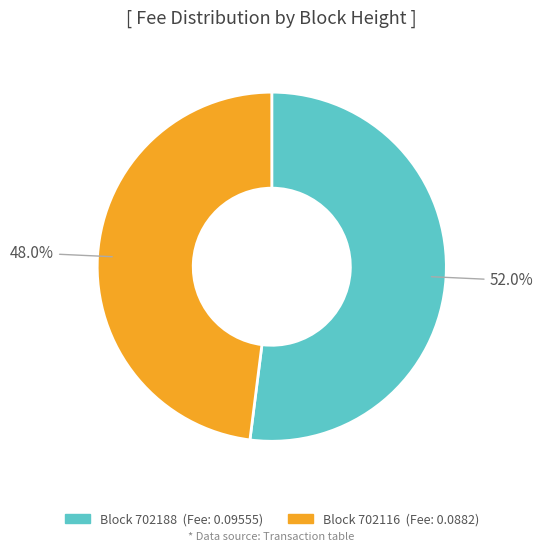

Is there a majority slice in this chart?

Yes